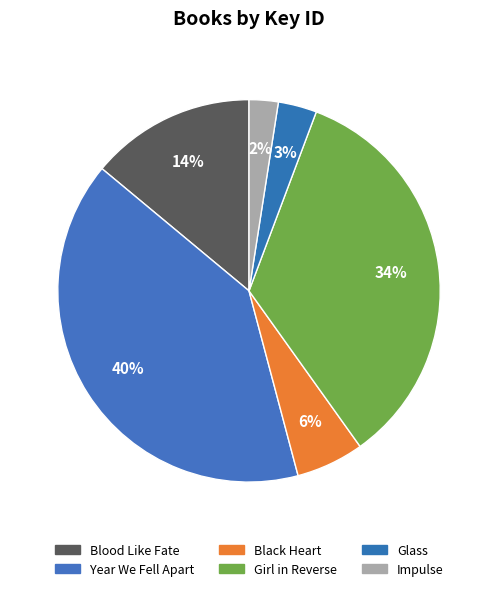

Count the number of slices in the pie.

6